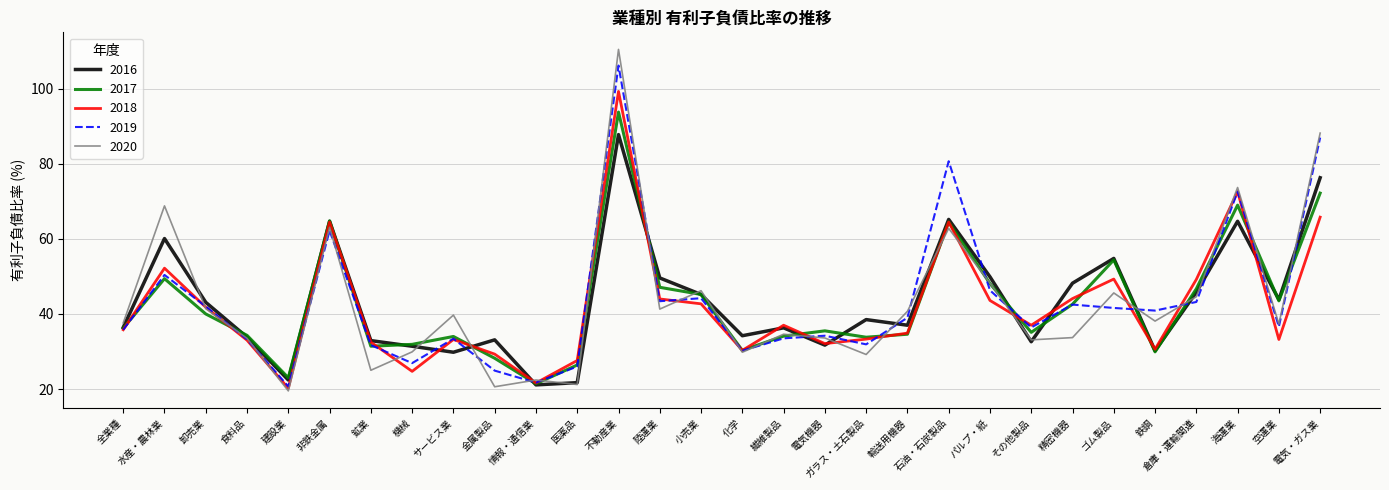

Is the value of 2019 at 空運業 greater than the value of 2018 at 鉄鋼?

Yes